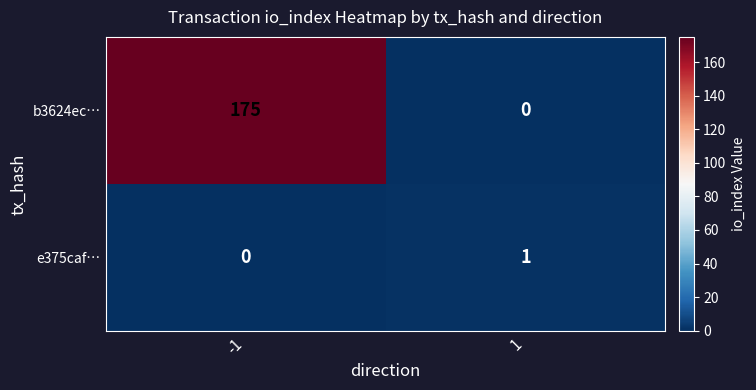

Which series has the widest spread of values?

b3624ec…